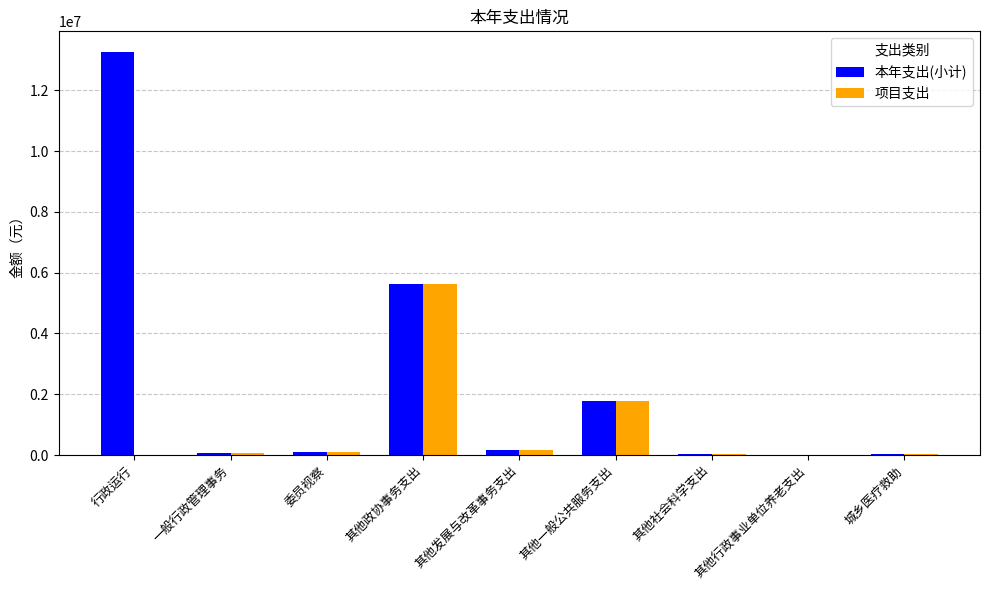

At which category does the chart reach its peak across all series?

行政运行